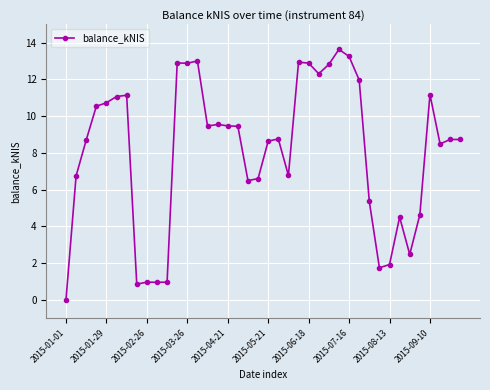

Is this an area chart (filled region under the line)?

No